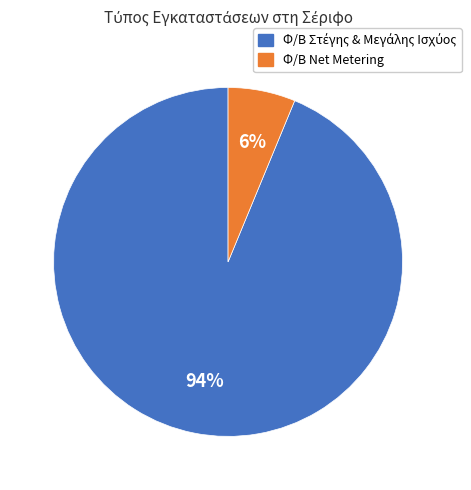

Is there a majority slice in this chart?

Yes